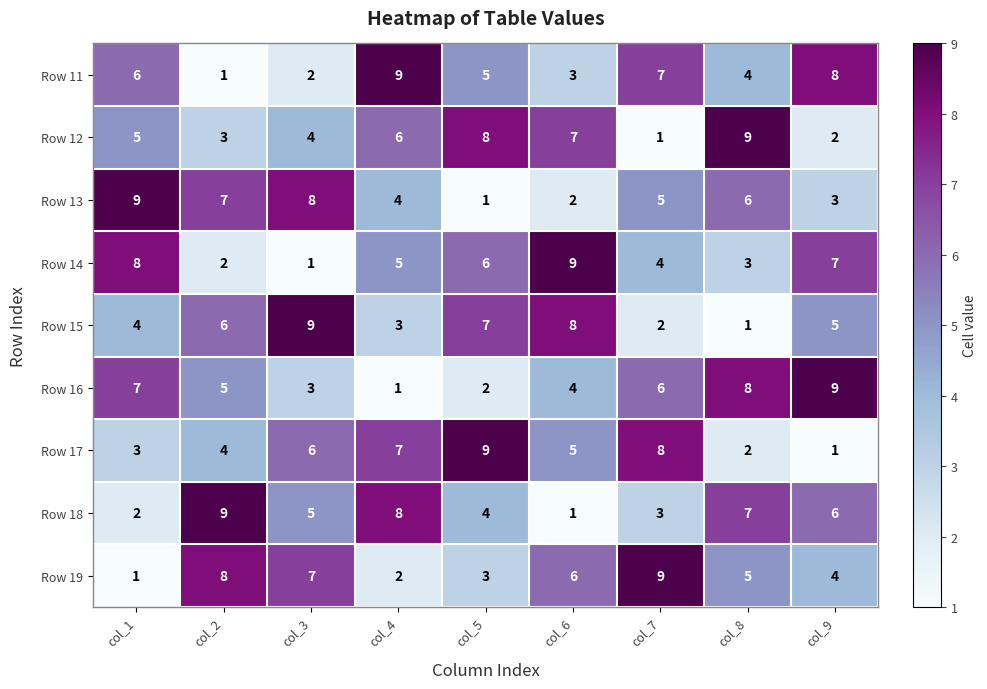

What is the total value across all series at col_5?

45